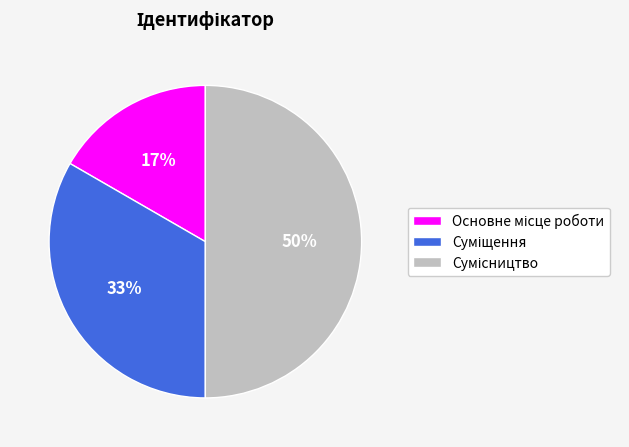

To the nearest percent, what is the difference between the largest and smallest slice percentages?

33%